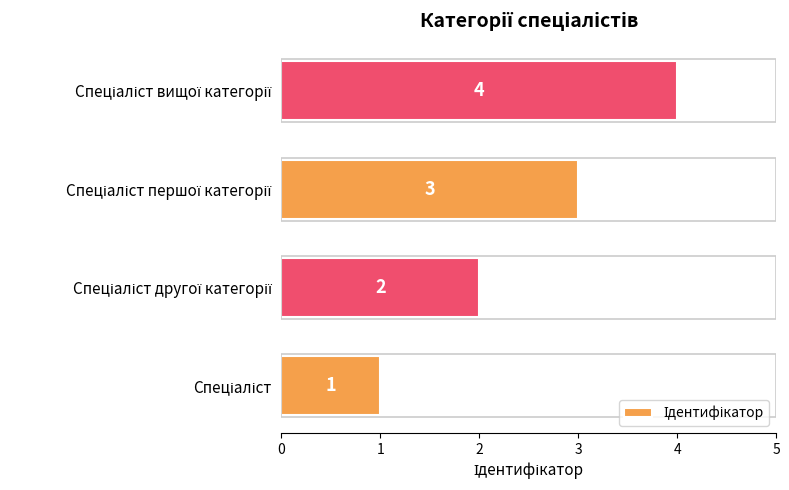

What is the sum of all values?

10